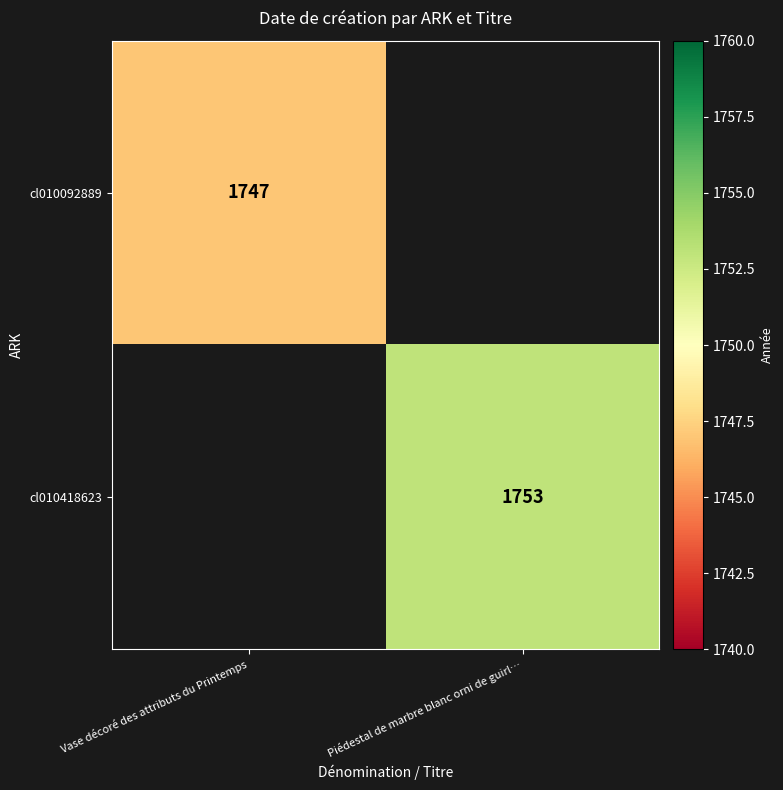

Is it true that cl010092889 equals 2509 at Vase décoré des attributs du Printemps?

False